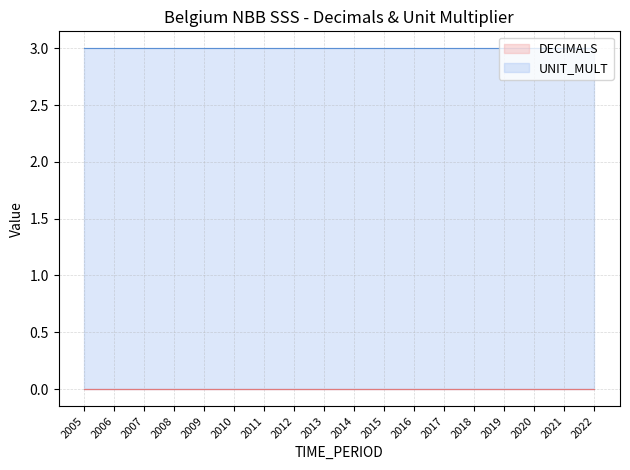

True or false: UNIT_MULT has a value of 3 at 2019.

True